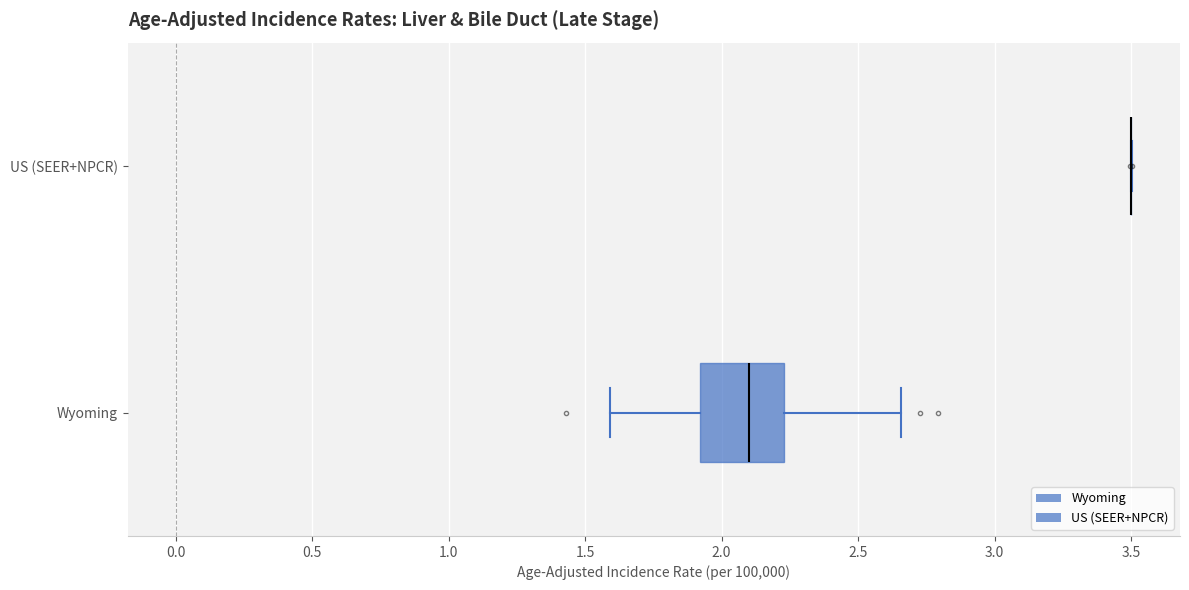

Reading bottom to top, read every box against the x-axis: the position of its median line, the range the box covers, and the ends of its whiskers. The values are not printed on the chart, so give them approximately, as read against the axis.

Wyoming: median 2.10, box 1.90 to 2.25, whiskers 1.60 to 2.65
US (SEER+NPCR): box collapsed to a line at 3.50, whiskers 3.50 to 3.50